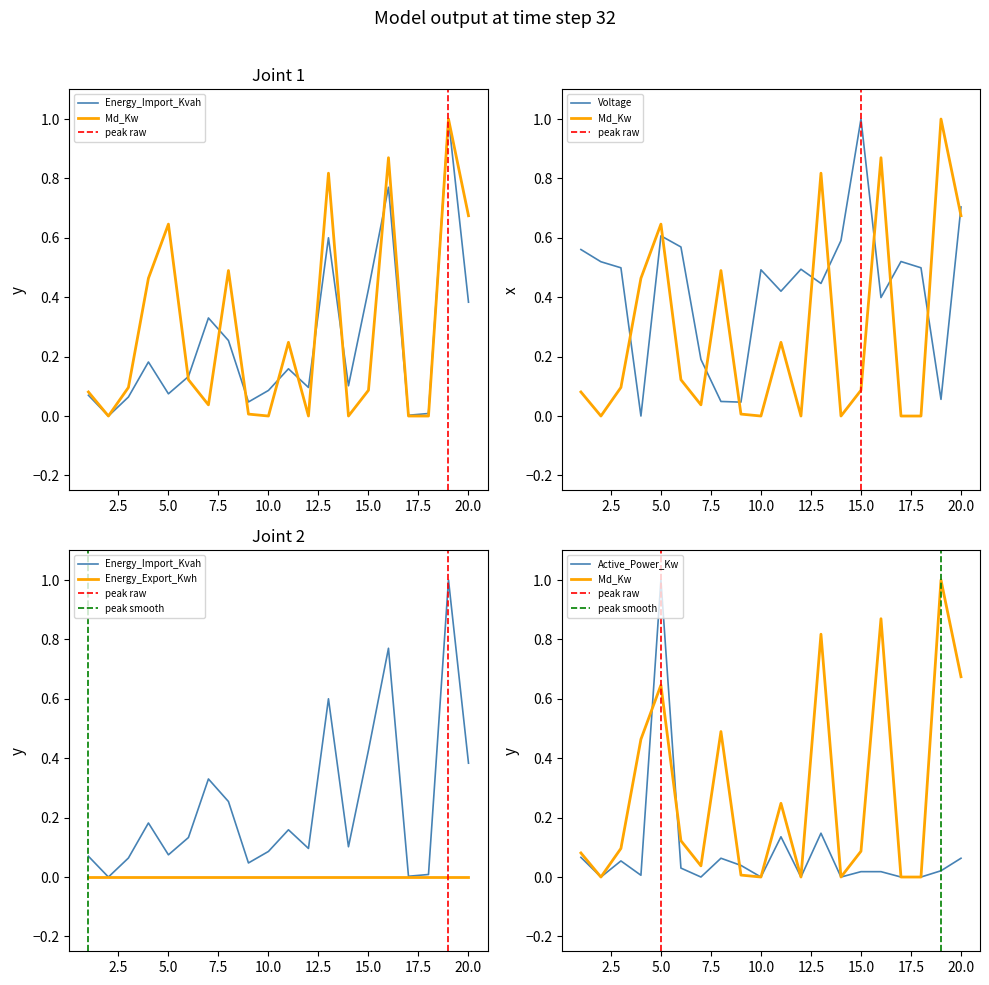

Where is Active_Power_Kw nearest to the value 0?

2